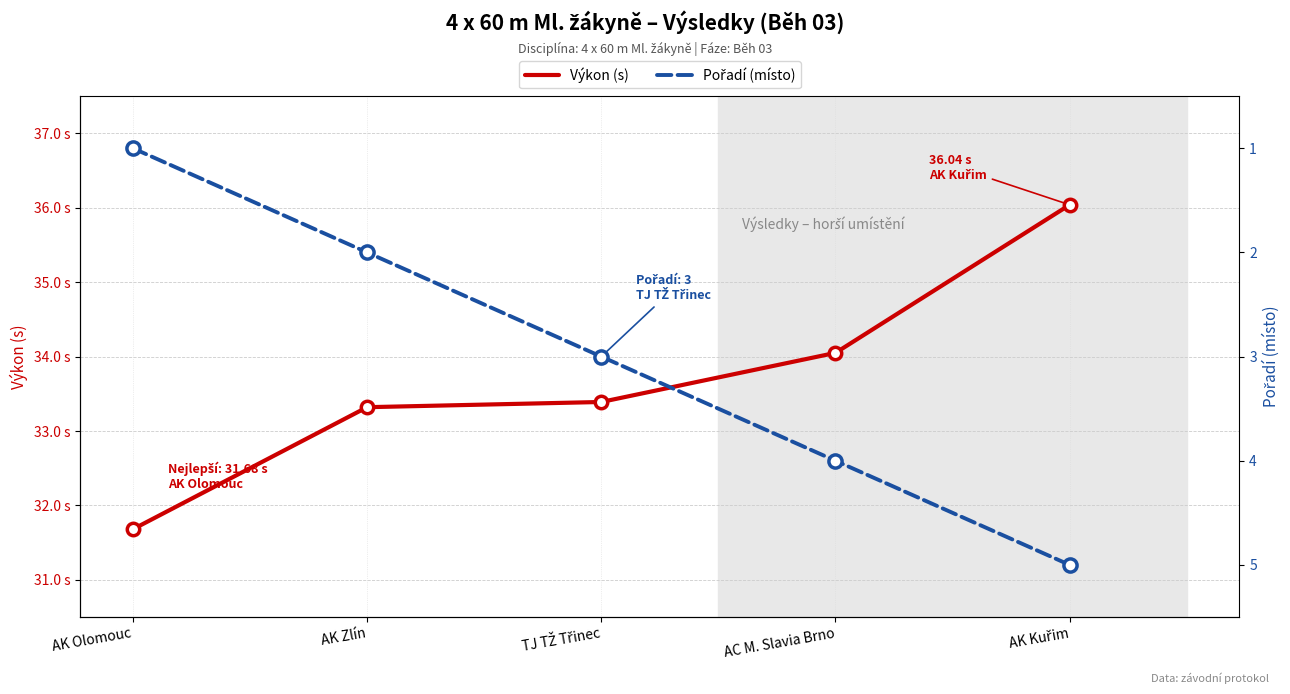

What are all the series names shown in the legend?

Výkon (s), Pořadí (místo)